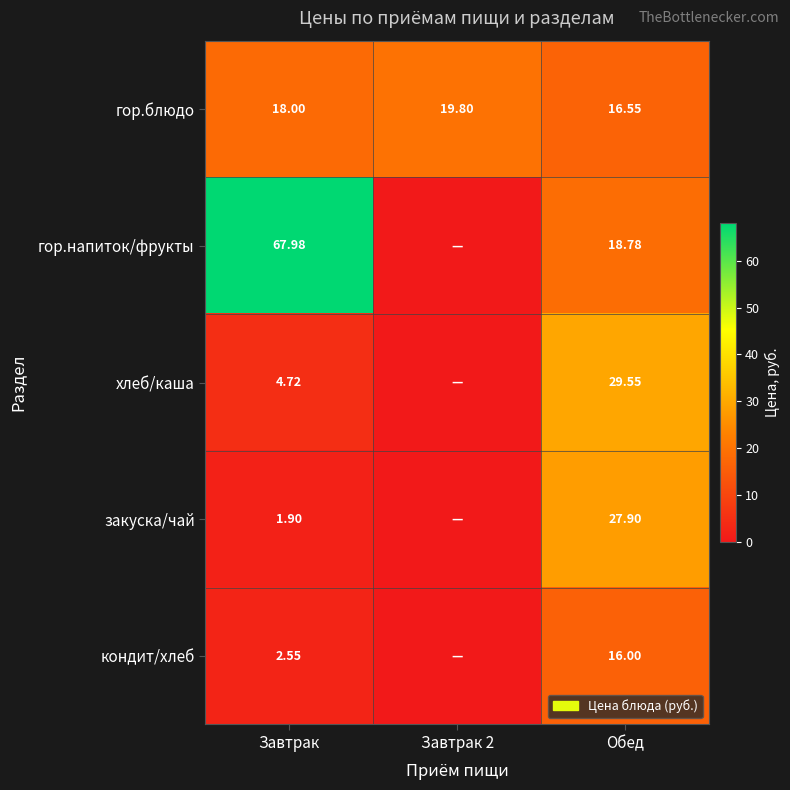

What is the maximum value shown in the chart?

68.0